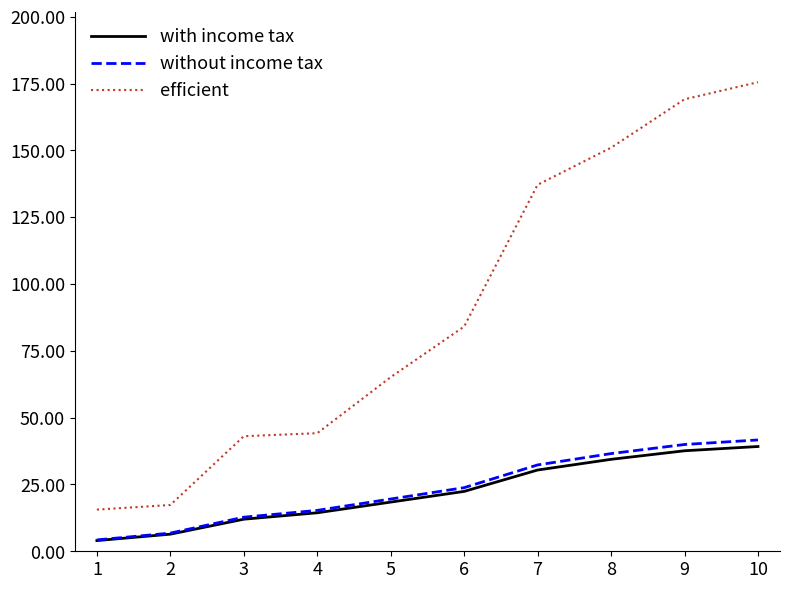

Between 4 and 8, which series saw the biggest shift?

efficient